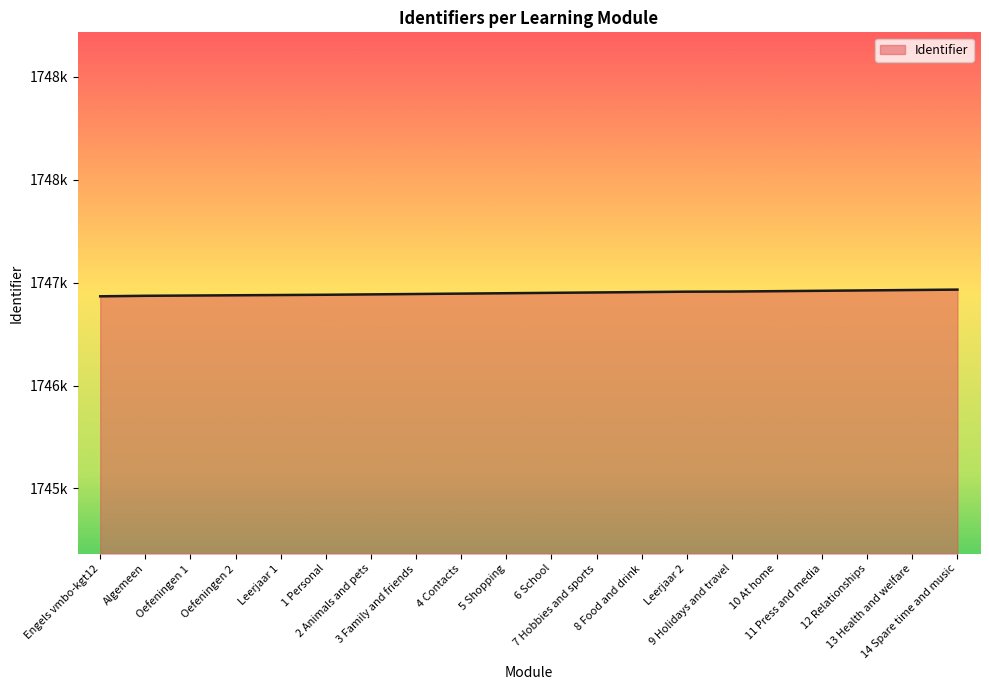

At which label is the value closest to 1747120?

6 School